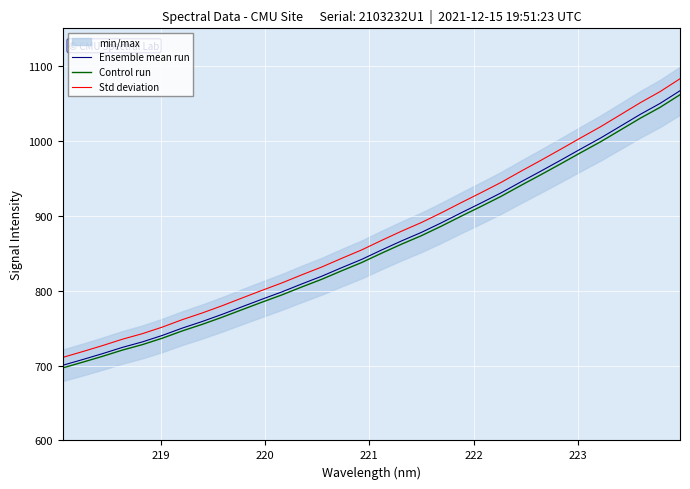

True or false: Std deviation has more than 0 interior local peaks.

False